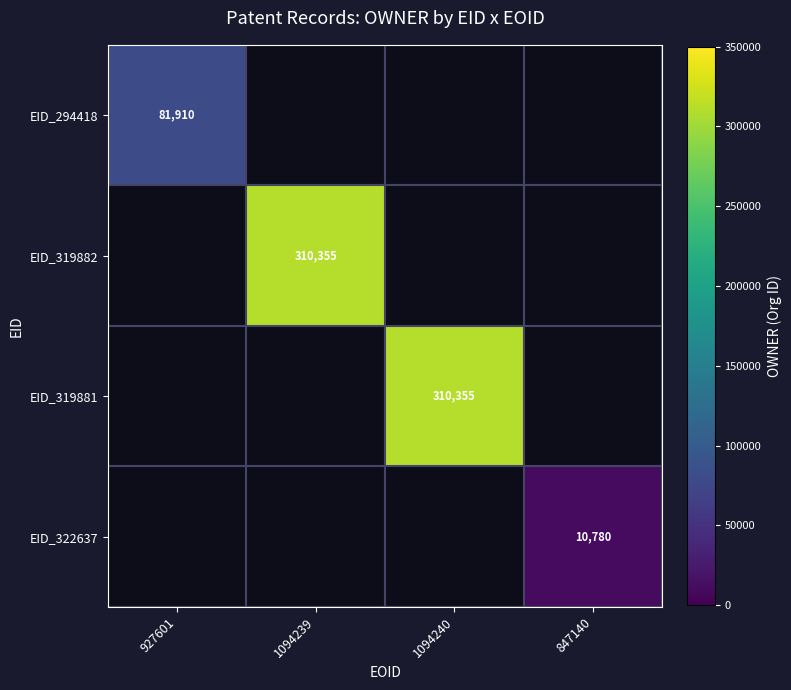

What is the minimum value shown in the chart?

10780.0